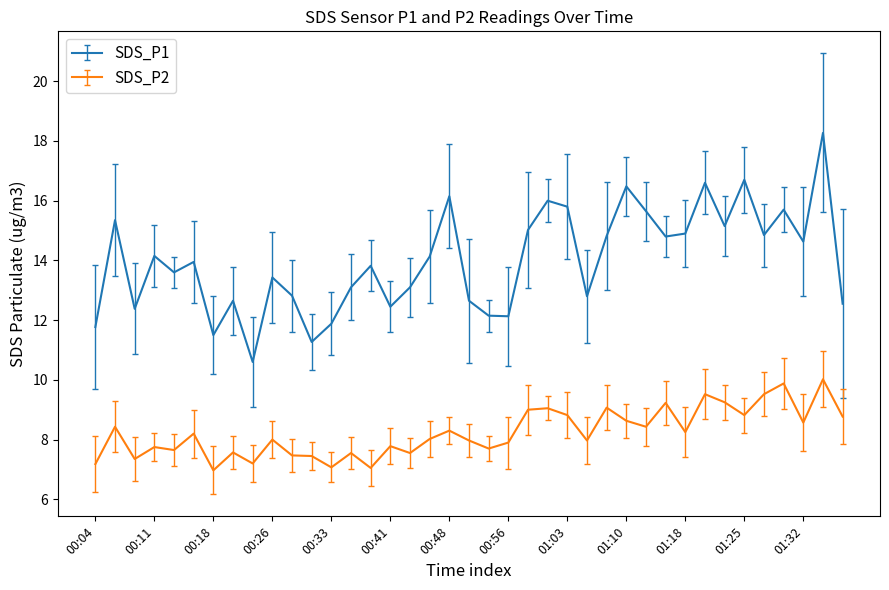

Which series has the largest total across all categories?

SDS_P1